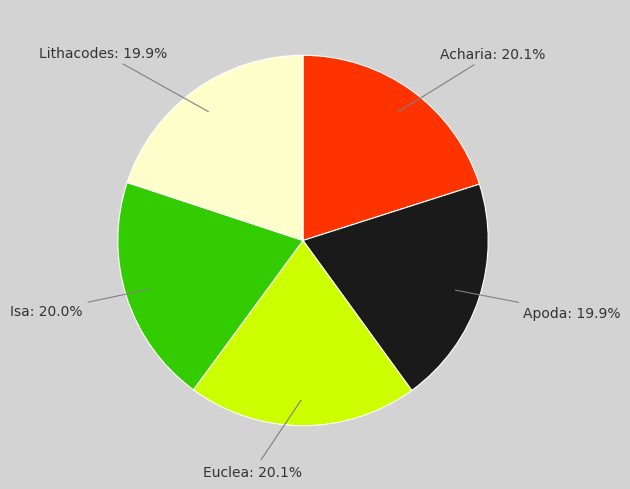

How many segments does this pie chart have?

5